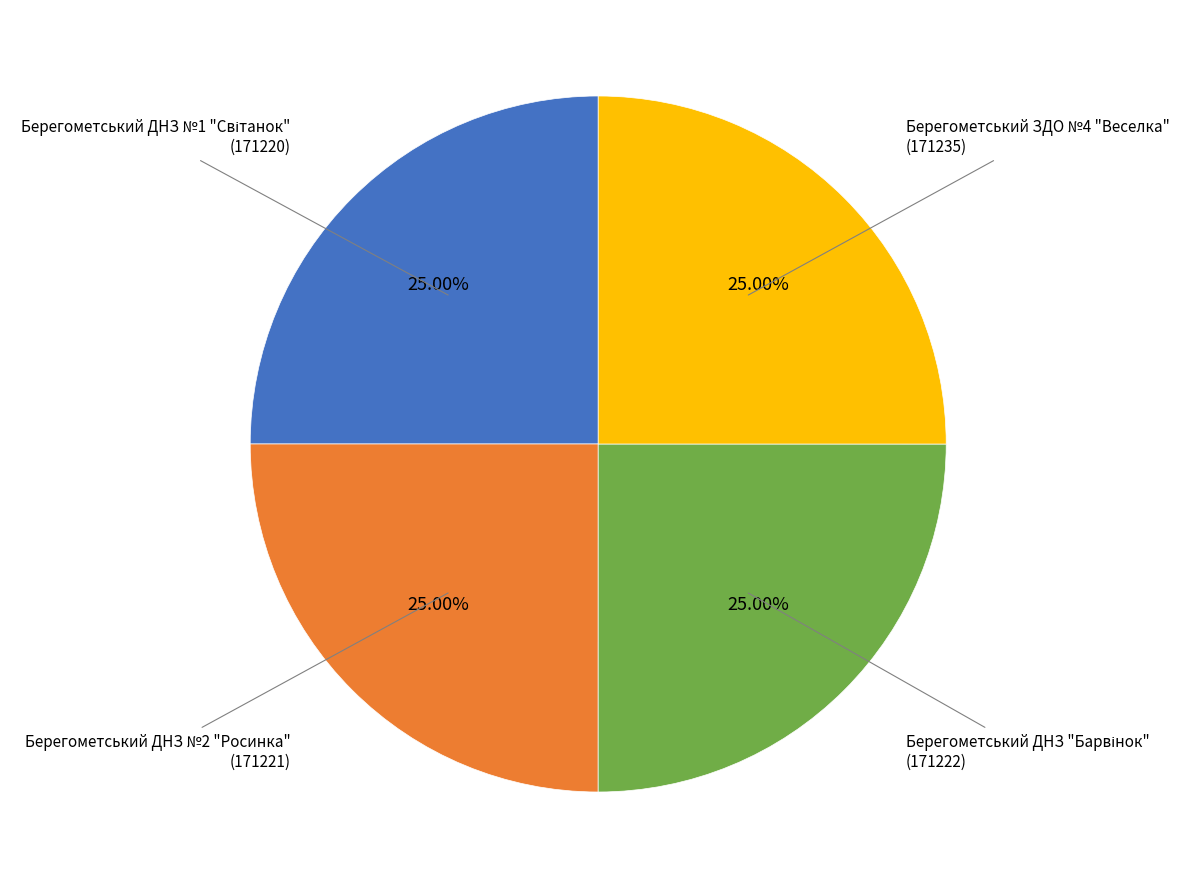

Is there a majority slice in this chart?

No